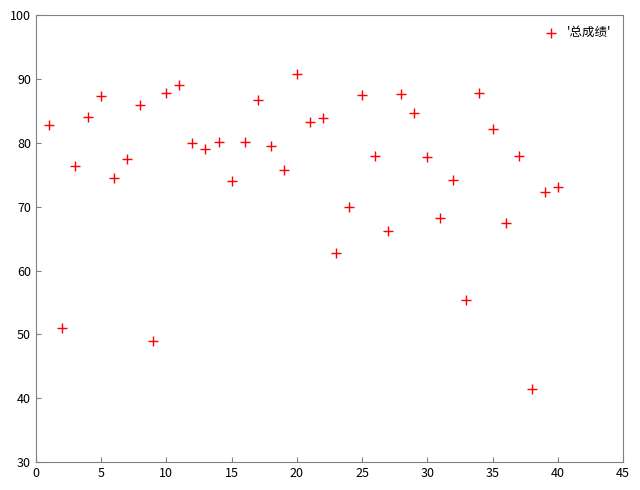

What is the range of X values (max minus min)?

39.0